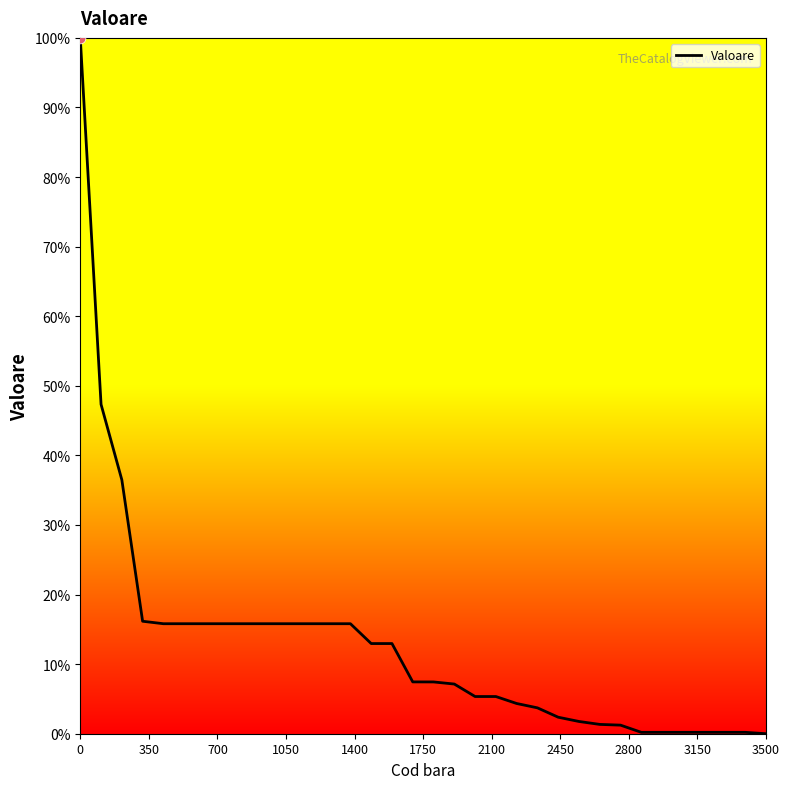

What is the maximum value shown in the chart?

100.0